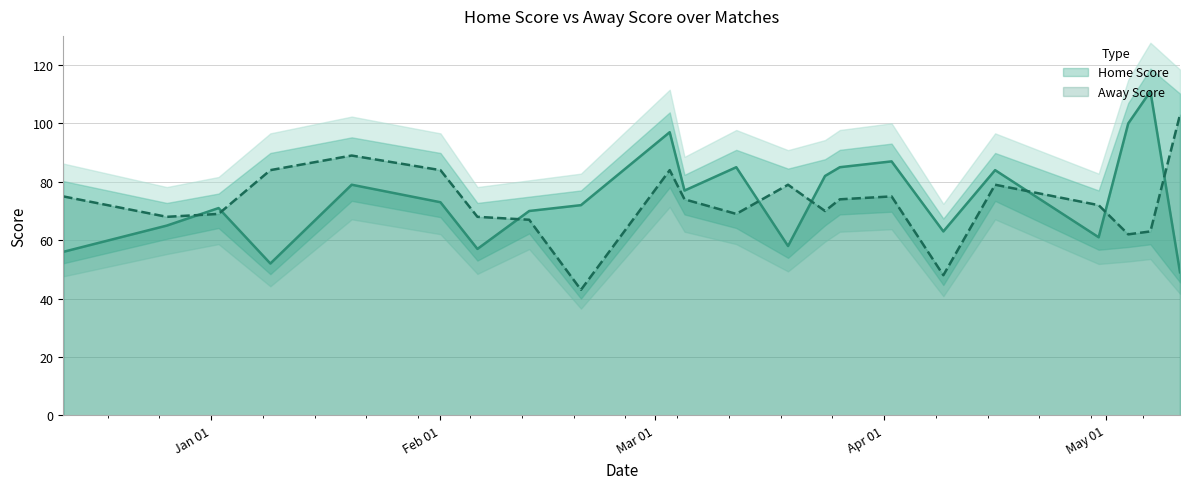

The Away Score series shows 91 at 26-12-2023. True or false?

False